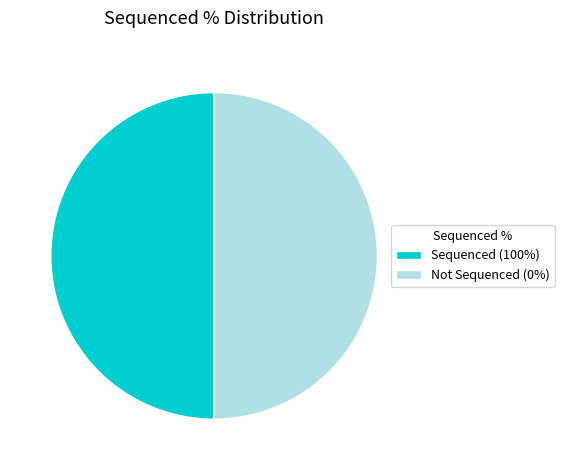

What is the ratio of the value at Not Sequenced (0%) to the value at Sequenced (100%)?

1.0